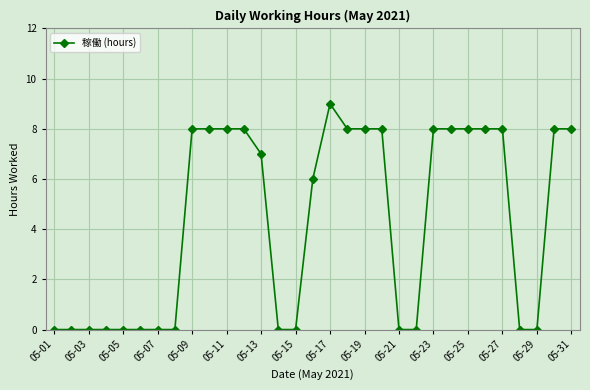

What is the difference between the maximum and minimum values?

9